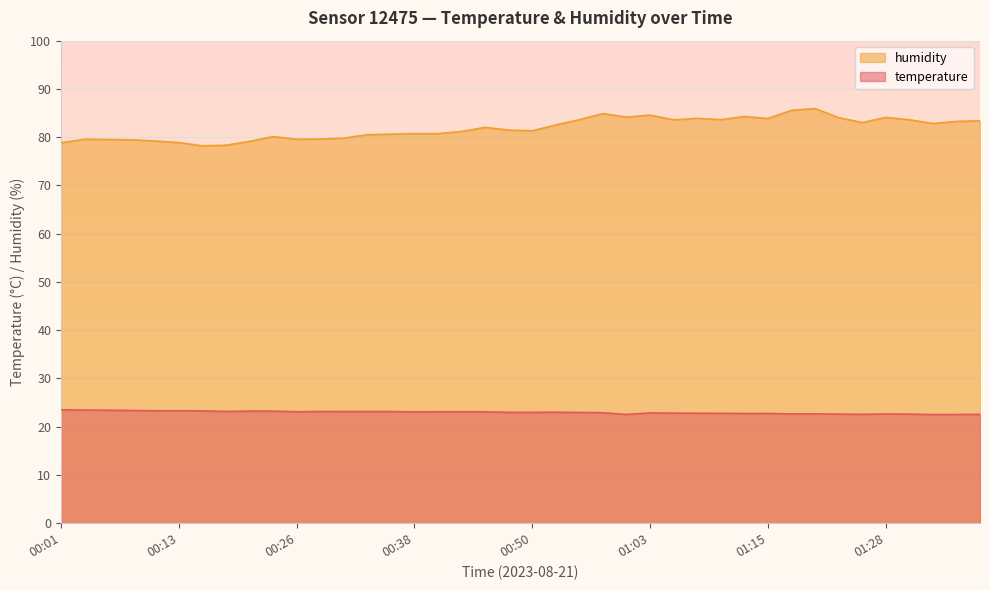

The value of humidity at 01:15 is 56.0. True or false?

False